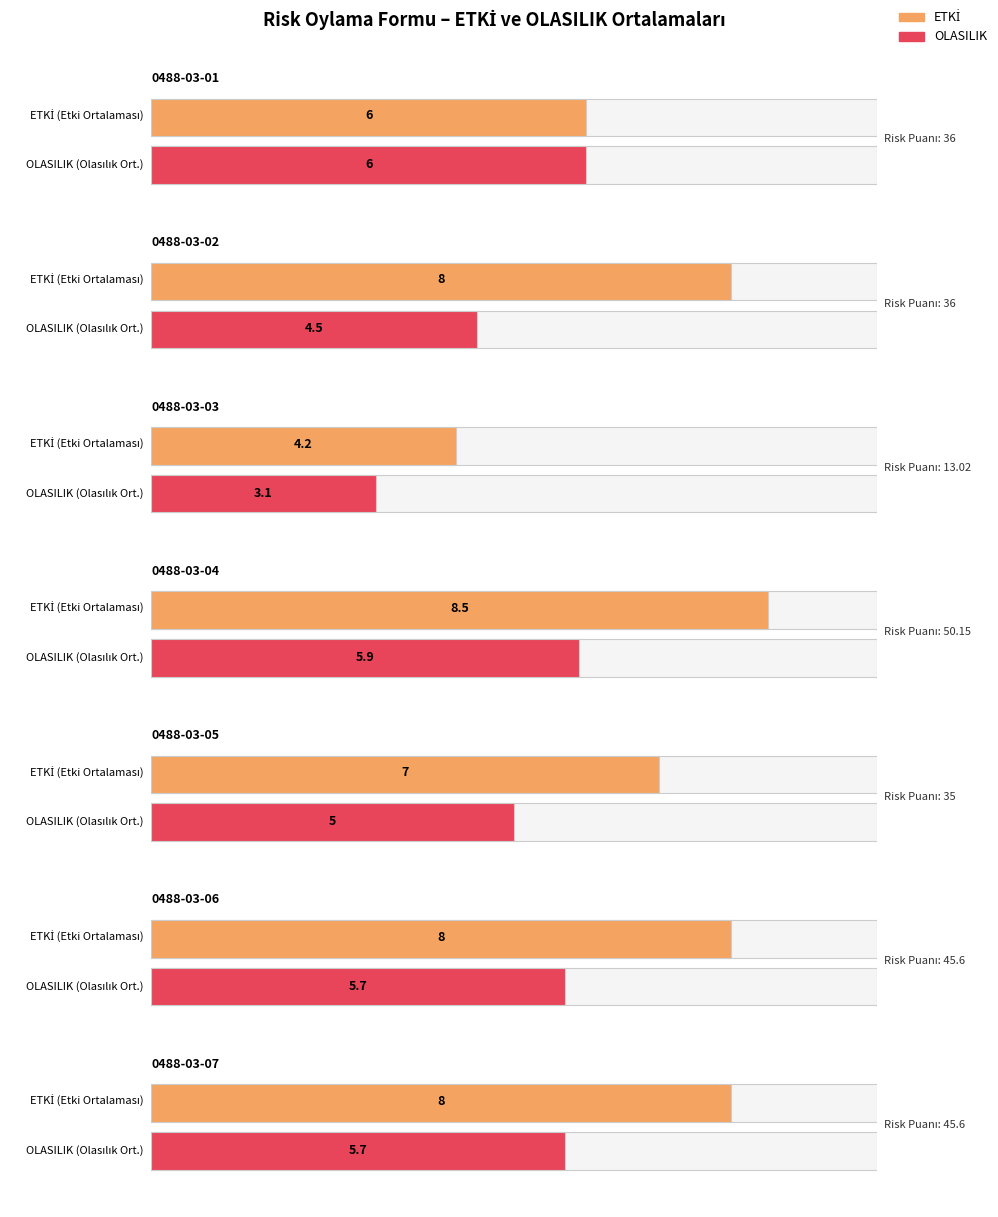

Which category has the highest value in the OLASILIK series?

0488-03-01